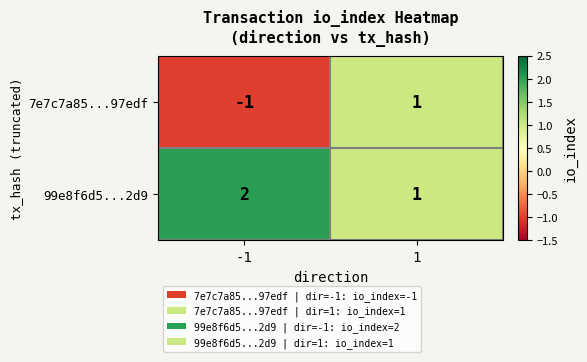

What is the sum of all 99e8f6d5...2d9 values?

3